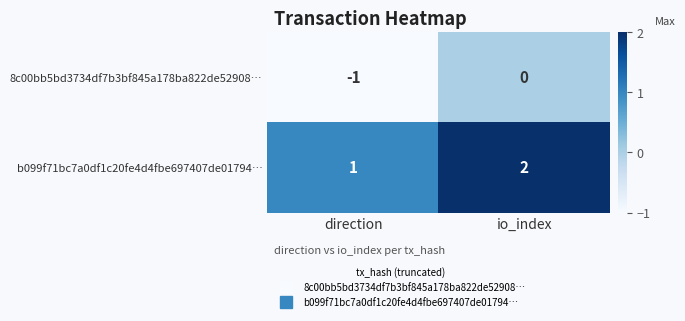

At how many categories does at least one series exceed 0?

2